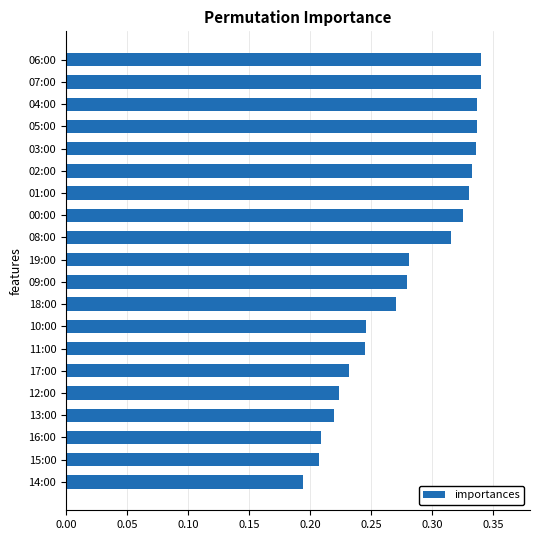

The chart shows a value of 0.1 at 02:00. True or false?

False